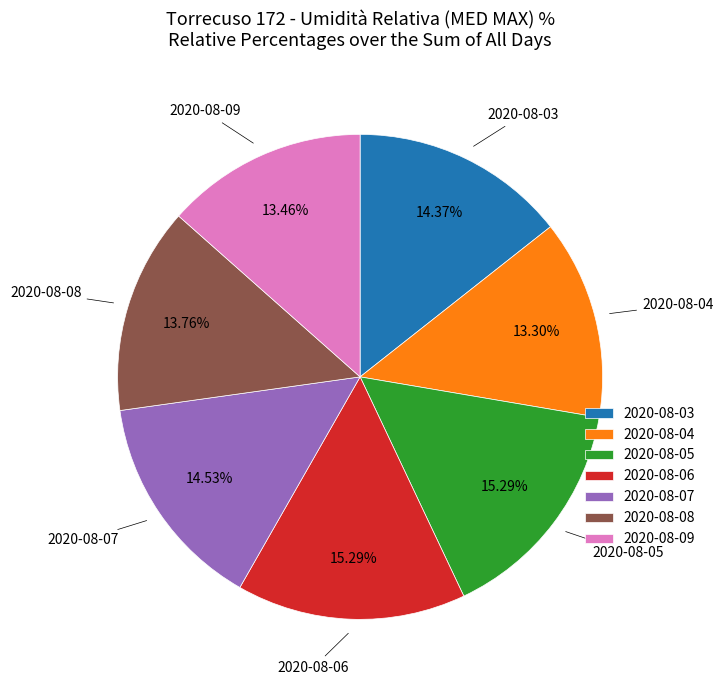

To the nearest percent, what is the difference between the largest and smallest slice percentages?

2%